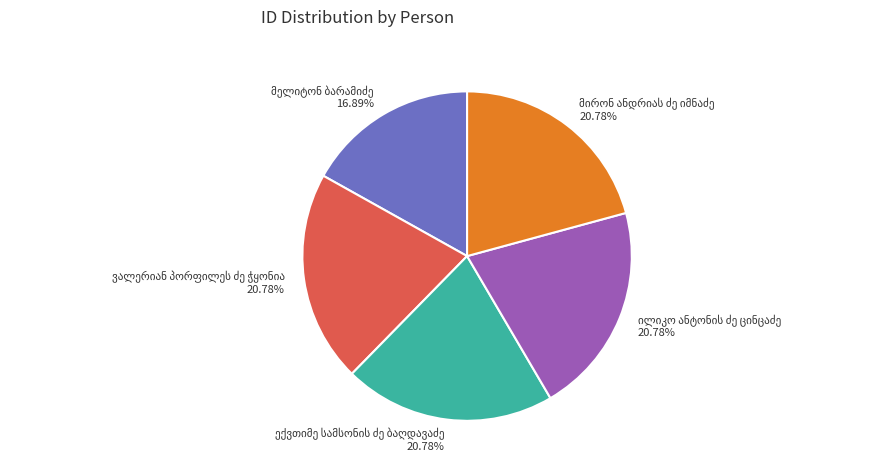

Is there any slice that represents more than half of the pie?

No